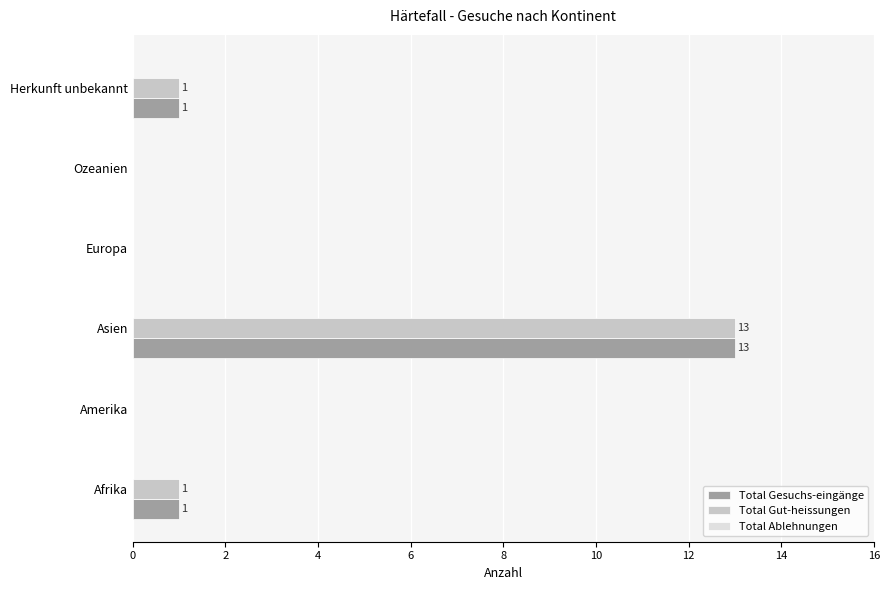

What is the sum of all Total Gesuchs-eingänge values?

15